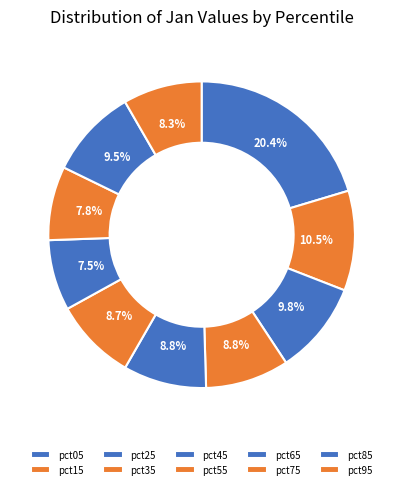

How many slices are in this pie chart?

10